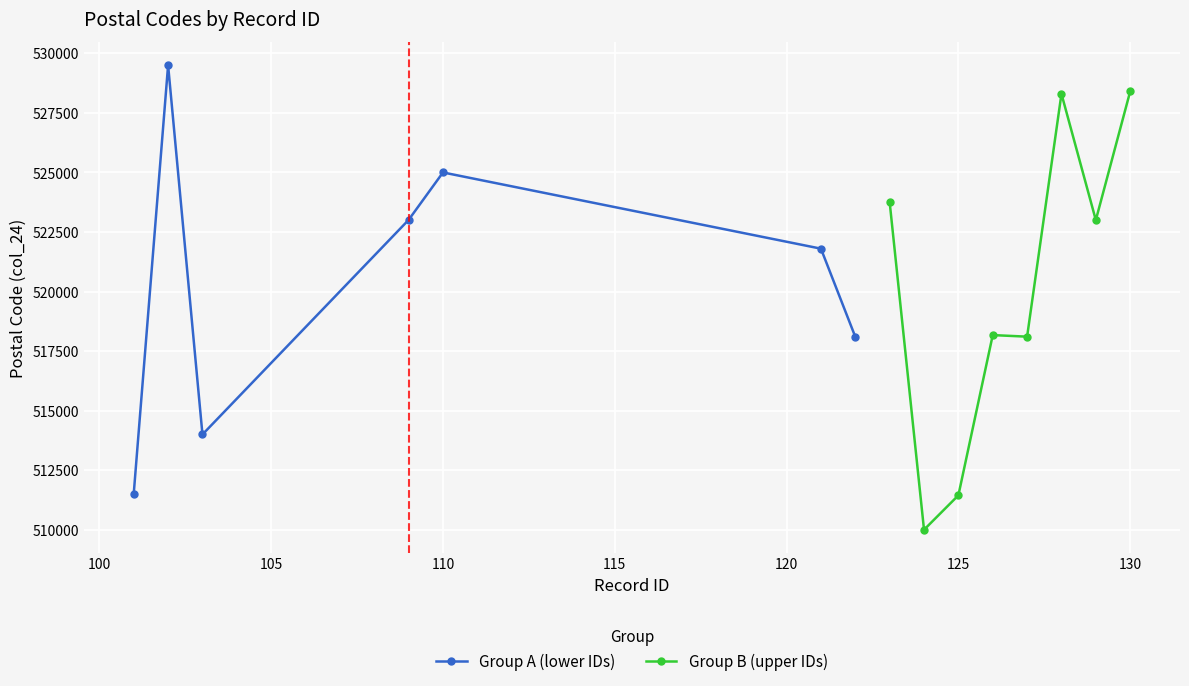

What is the sum of all id_sequence values?

1780